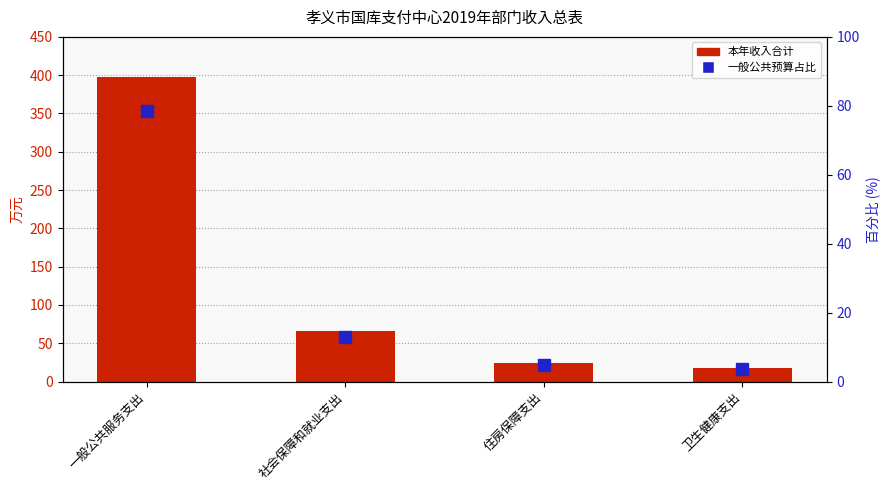

Where does the 本年收入合计 series first go above 65?

一般公共服务支出